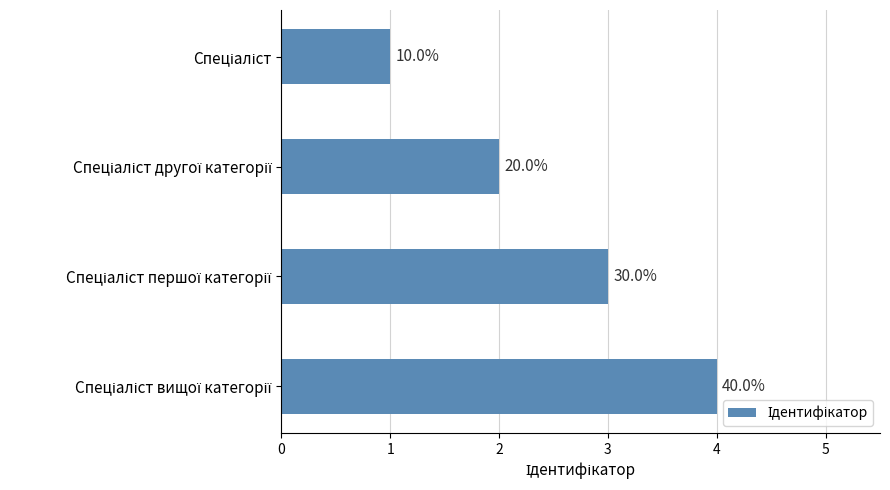

How many bars are there in total?

4